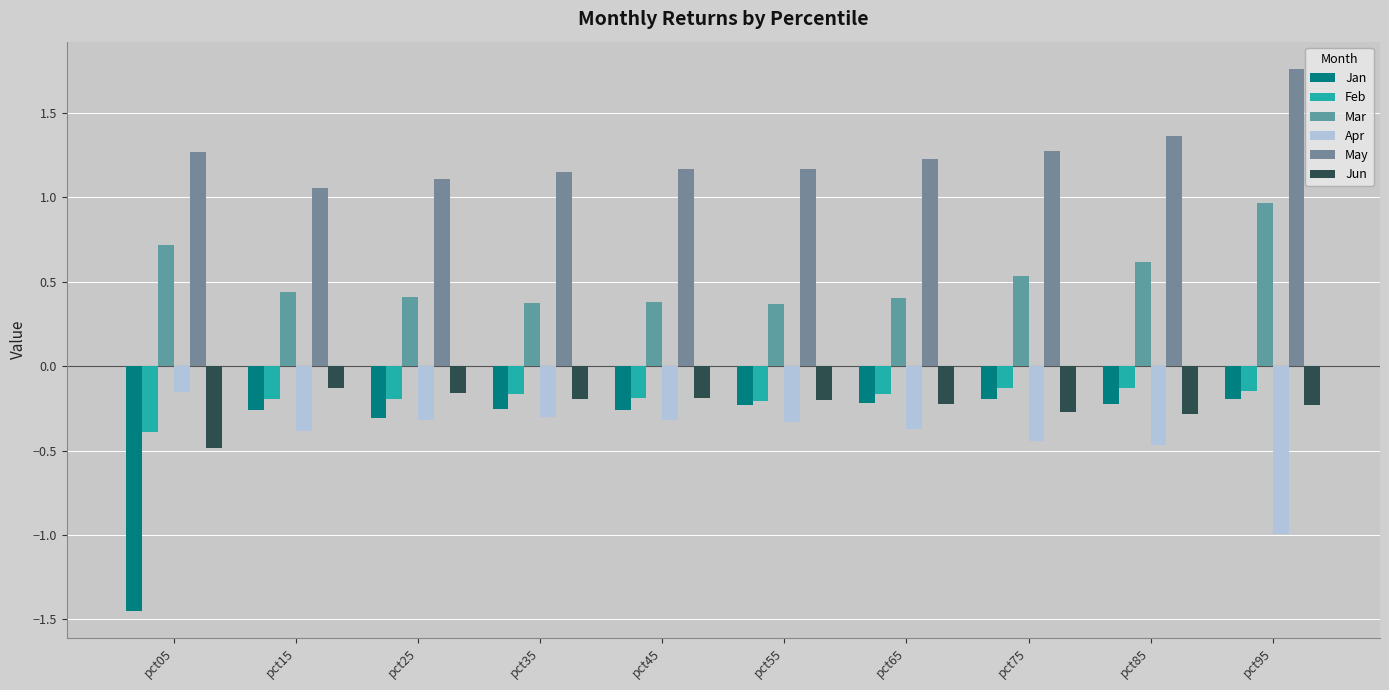

Reading right to left, extract all data points from this chart.

Jan: pct95=-0.2	pct85=-0.2	pct75=-0.2	pct65=-0.2	pct55=-0.2	pct45=-0.3	pct35=-0.3	pct25=-0.3	pct15=-0.3	pct05=-1.4
Feb: pct95=-0.1	pct85=-0.1	pct75=-0.1	pct65=-0.2	pct55=-0.2	pct45=-0.2	pct35=-0.2	pct25=-0.2	pct15=-0.2	pct05=-0.4
Mar: pct95=1.0	pct85=0.6	pct75=0.5	pct65=0.4	pct55=0.4	pct45=0.4	pct35=0.4	pct25=0.4	pct15=0.4	pct05=0.7
Apr: pct95=-1.0	pct85=-0.5	pct75=-0.4	pct65=-0.4	pct55=-0.3	pct45=-0.3	pct35=-0.3	pct25=-0.3	pct15=-0.4	pct05=-0.2
May: pct95=1.8	pct85=1.4	pct75=1.3	pct65=1.2	pct55=1.2	pct45=1.2	pct35=1.1	pct25=1.1	pct15=1.1	pct05=1.3
Jun: pct95=-0.2	pct85=-0.3	pct75=-0.3	pct65=-0.2	pct55=-0.2	pct45=-0.2	pct35=-0.2	pct25=-0.2	pct15=-0.1	pct05=-0.5